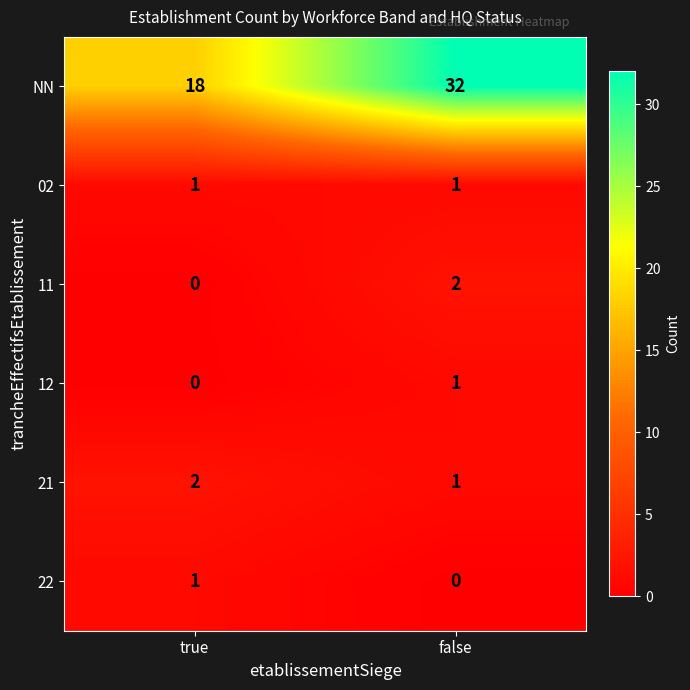

At how many categories does at least one series exceed 14?

2